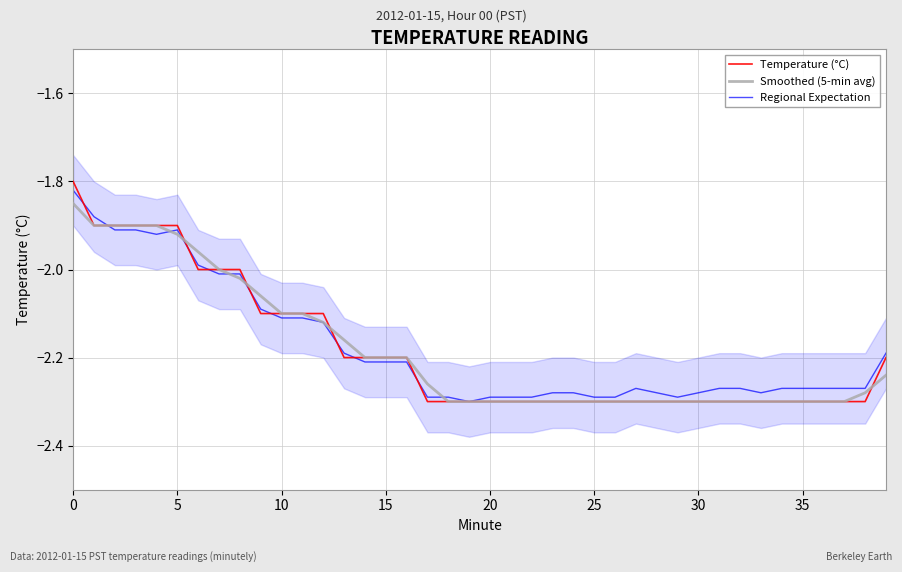

What is the difference between the maximum and minimum values in the Regional Expectation series?

0.5